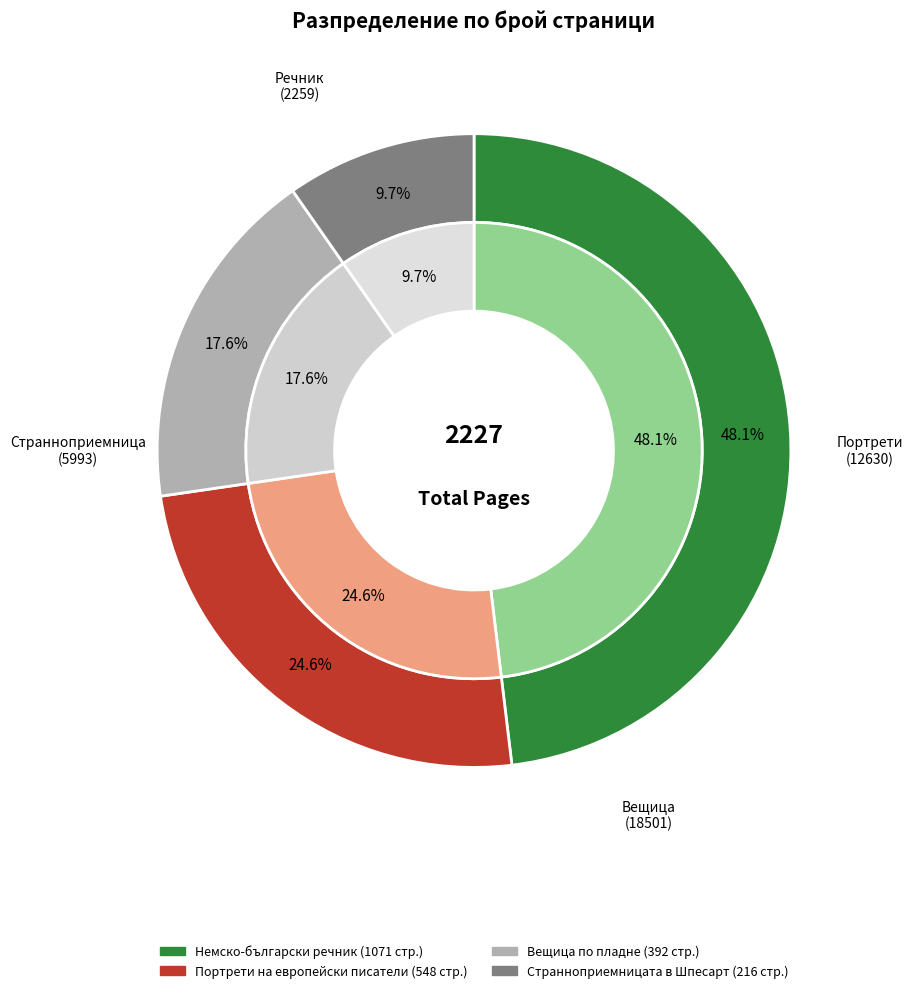

To the nearest percent, what is the difference between the Вещица по пладне and Странноприемницата в Шпесарт slice percentages?

8%